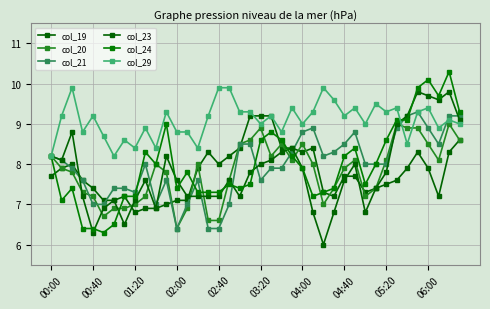

Is this an area chart (filled region under the line)?

No